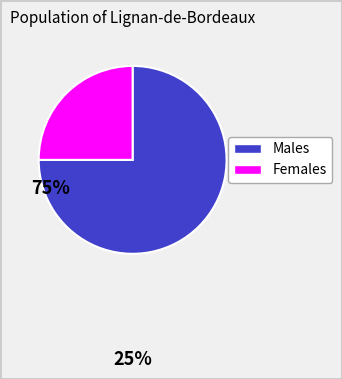

Is there any slice that represents more than half of the pie?

Yes